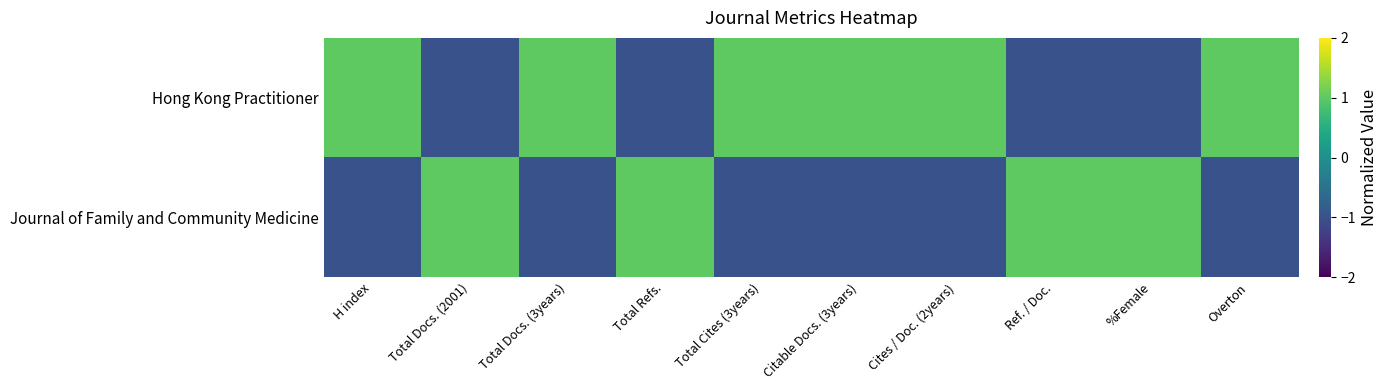

Rank the series at H index from lowest to highest value.

Journal of Family and Community Medicine, Hong Kong Practitioner